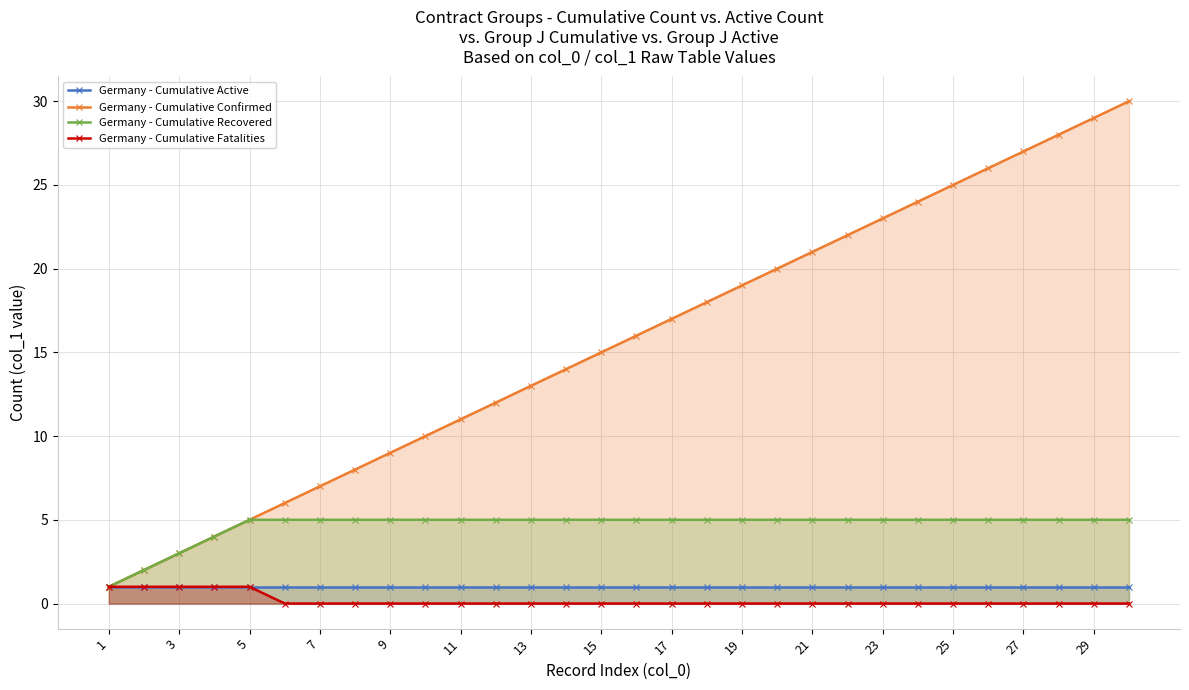

Count the Germany - Cumulative Recovered values in the range 5 to 6.

26